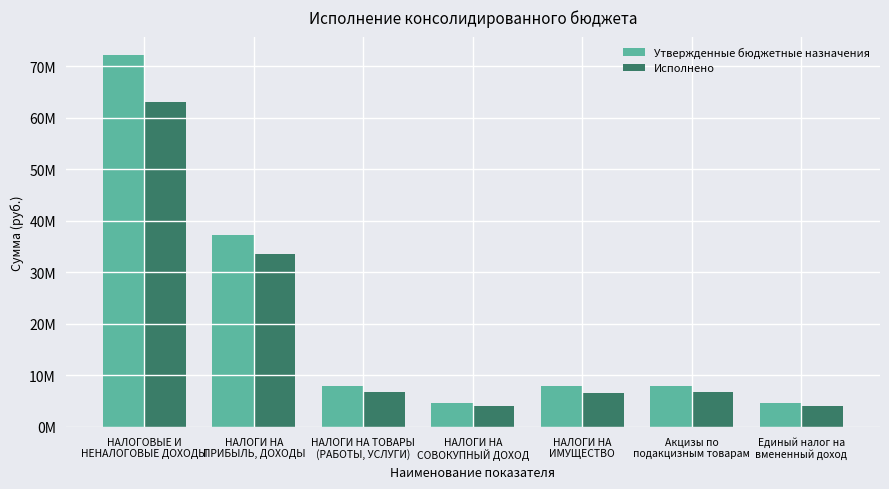

What are all the series names shown in the legend?

Утвержденные бюджетные назначения, Исполнено